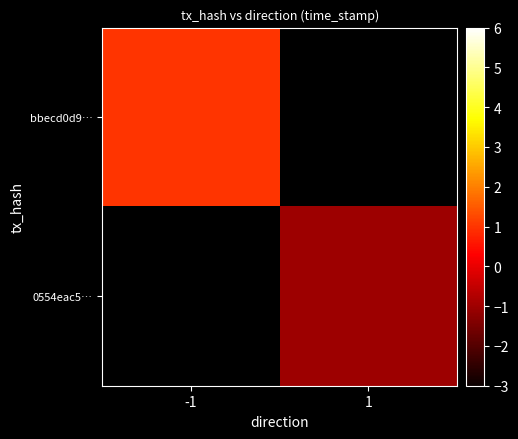

The 0554eac5… series shows -1.0 at 1. True or false?

True